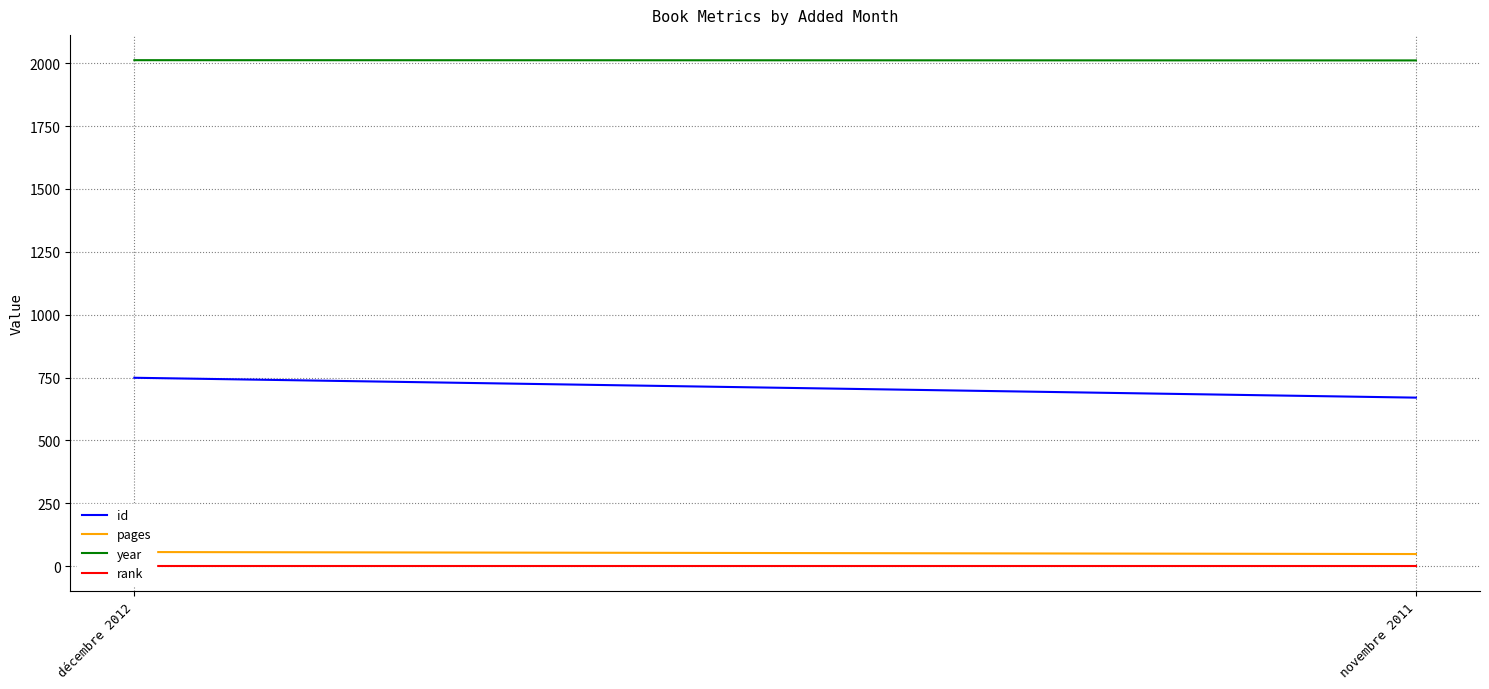

Reading left to right, extract all data points from this chart.

id: décembre 2012=749	novembre 2011=670
pages: décembre 2012=56	novembre 2011=48
year: décembre 2012=2012	novembre 2011=2011
rank: décembre 2012=1	novembre 2011=1